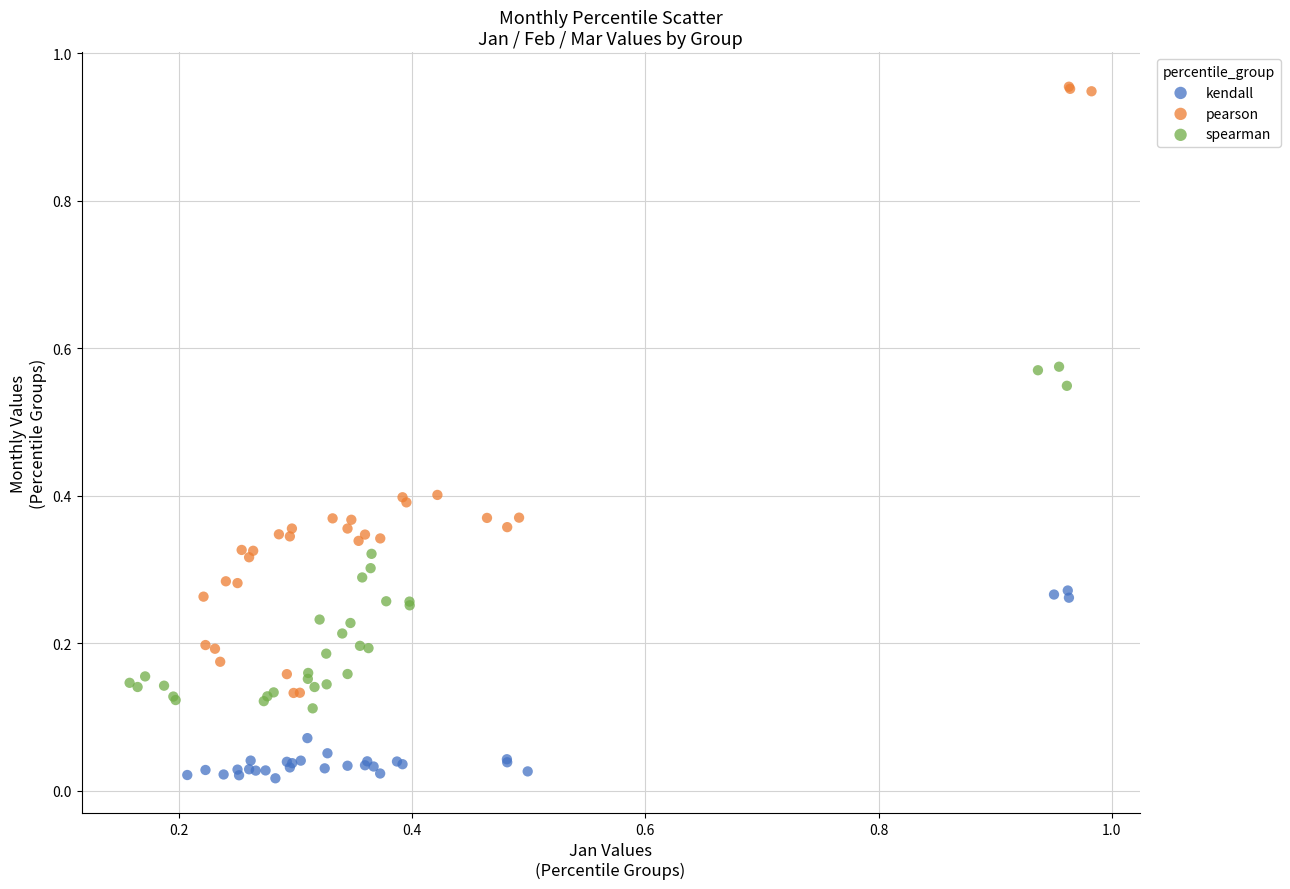

Which series has the widest spread of Y values?

pearson